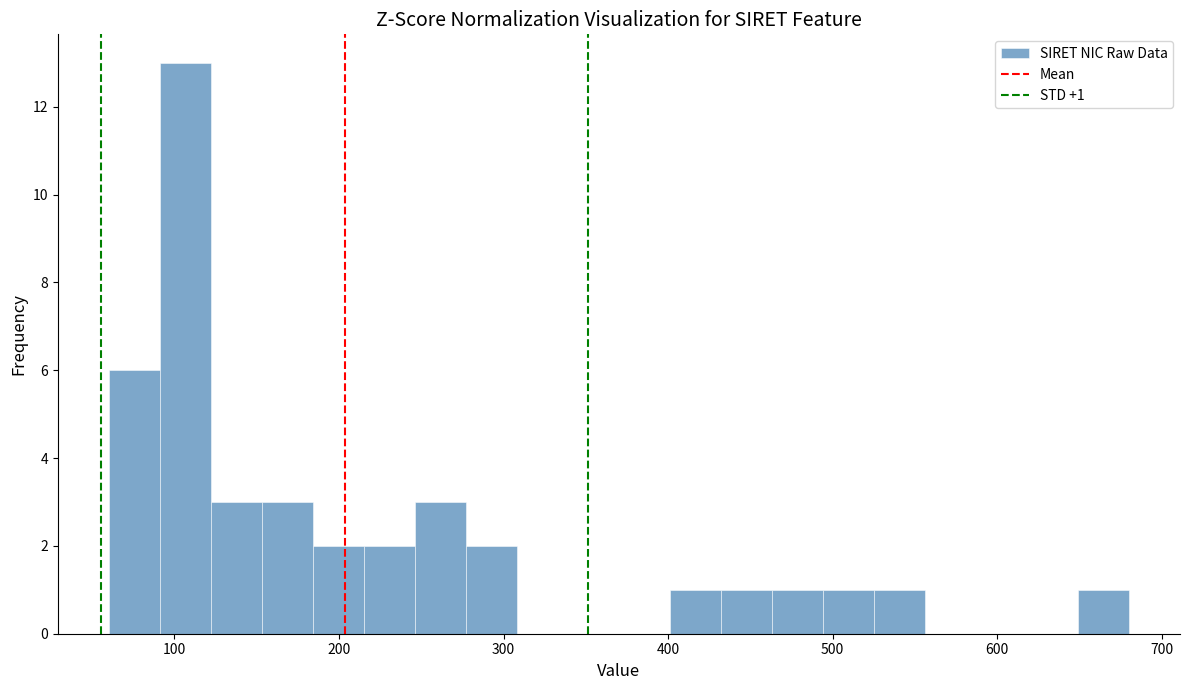

Around what value on the x-axis is the tallest bar? Give the approximate position of its centre, as read against the axis.

110